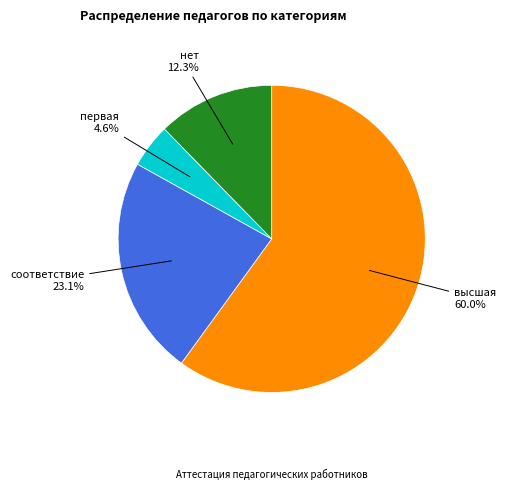

The высшая slice represents 60% of the pie. True or false?

True